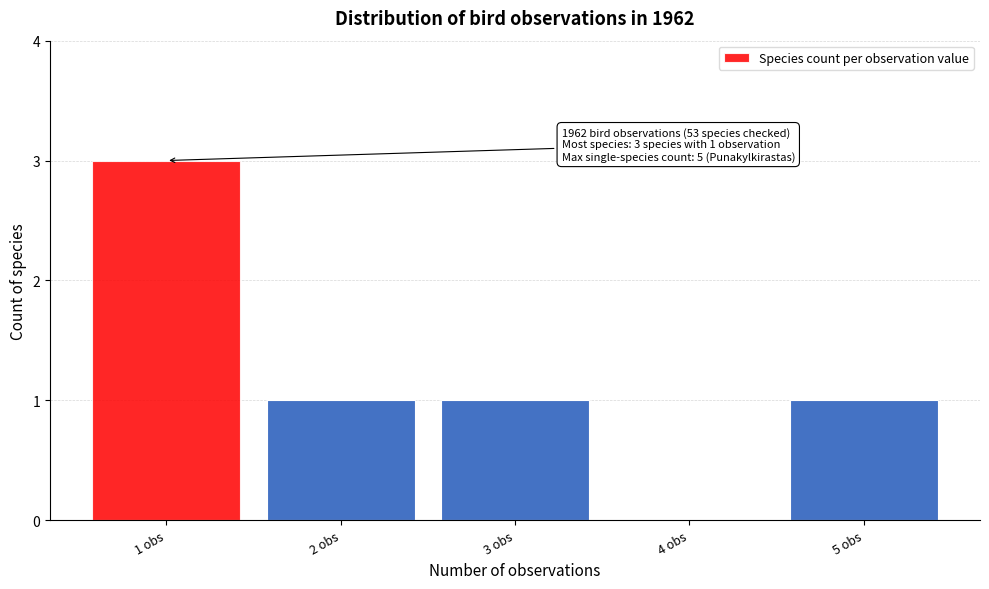

Over which range of the x-axis is the bar tallest?

0.5 to 1.5